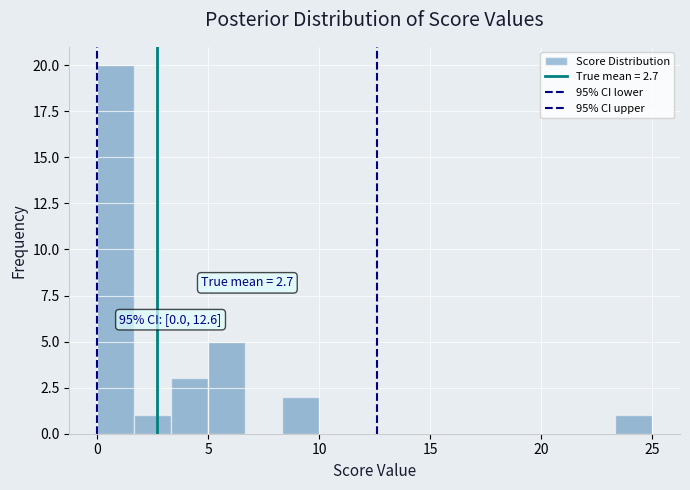

Read against the x-axis, roughly where is the centre of the tallest bar?

1.0